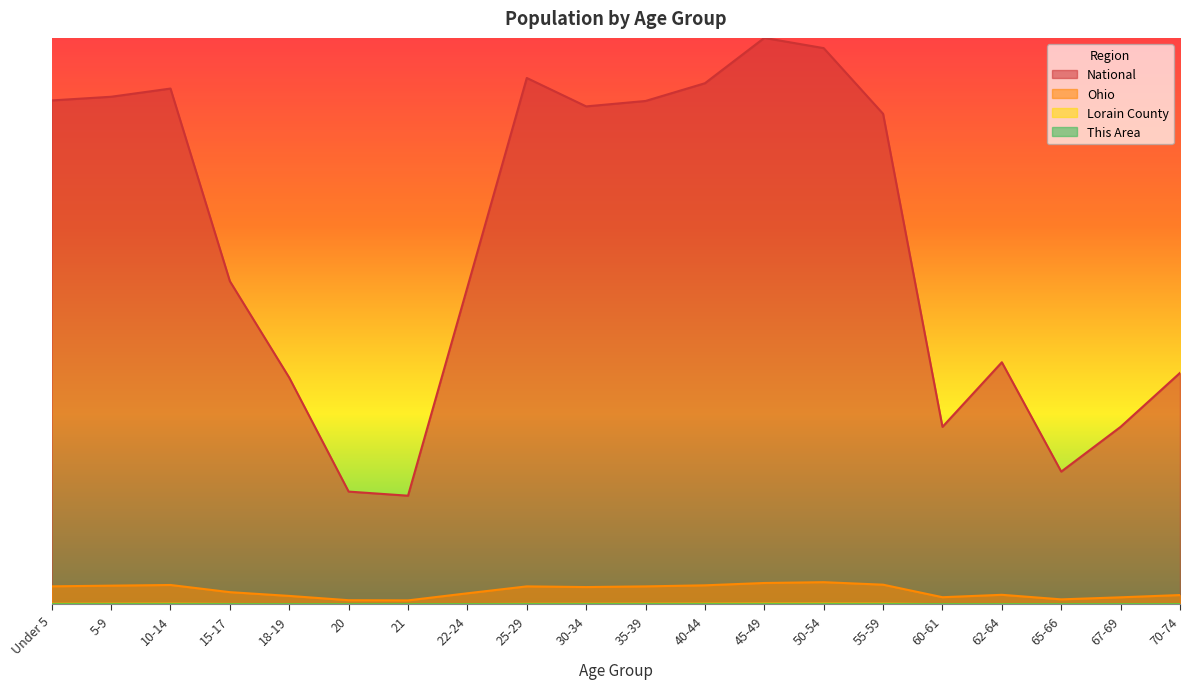

Reading right to left, extract all data points from this chart.

This Area: 70-74=67.2	67-69=54.6	65-66=53.6	62-64=79.8	60-61=67.2	55-59=167.0	50-54=150.2	45-49=175.3	40-44=156.5	35-39=158.6	30-34=162.8	25-29=151.2	22-24=94.5	21=29.4	20=49.4	18-19=57.8	15-17=68.2	10-14=142.8	5-9=96.6	Under 5=70.4
Lorain County: 70-74=10544.1	67-69=7940.1	65-66=5590.2	62-64=11222.4	60-61=8121.8	55-59=22202.2	50-54=25143.3	45-49=24482.9	40-44=21878.9	35-39=20406.8	30-34=18418.0	25-29=16888.2	22-24=10077.9	21=3721.2	20=4128.6	18-19=8762.2	15-17=13762.4	10-14=22072.0	5-9=20908.7	Under 5=18938.9
Ohio: 70-74=389938.5	67-69=294557.5	65-66=208249.7	62-64=400056.3	60-61=298623.2	55-59=826199.9	50-54=931409.9	45-49=897890.7	40-44=799437.5	35-39=754385.1	30-34=725895.5	25-29=754561.5	22-24=464189.2	21=164897.2	20=172185.3	18-19=353193.8	15-17=511672.4	10-14=813434.0	5-9=785283.5	Under 5=756898.8
National: 70-74=9742074.3	67-69=7471129.1	65-66=5585897.1	62-64=10189406.8	60-61=7469413.4	55-59=20648045.2	50-54=23413031.2	45-49=23844020.6	40-44=21935512.2	35-39=21188624.1	30-34=20960203.9	25-29=22156941.4	22-24=13348204.8	21=4572008.7	20=4745085.5	18-19=9540393.5	15-17=13601966.7	10-14=21711053.7	5-9=21366089.9	Under 5=21211430.1